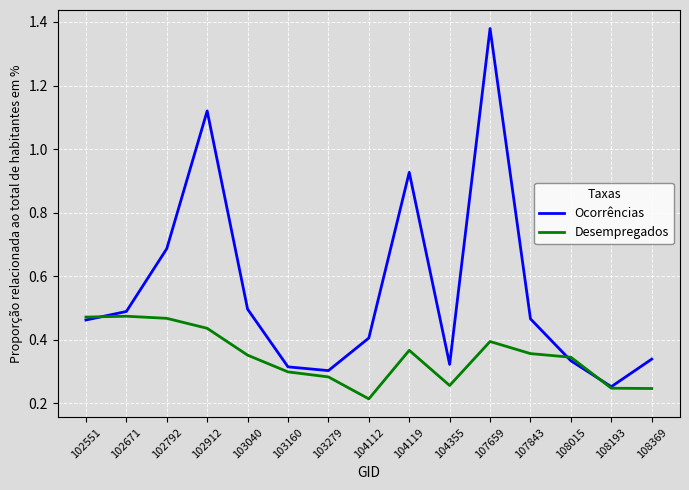

At which label does Desempregados reach its minimum?

104112